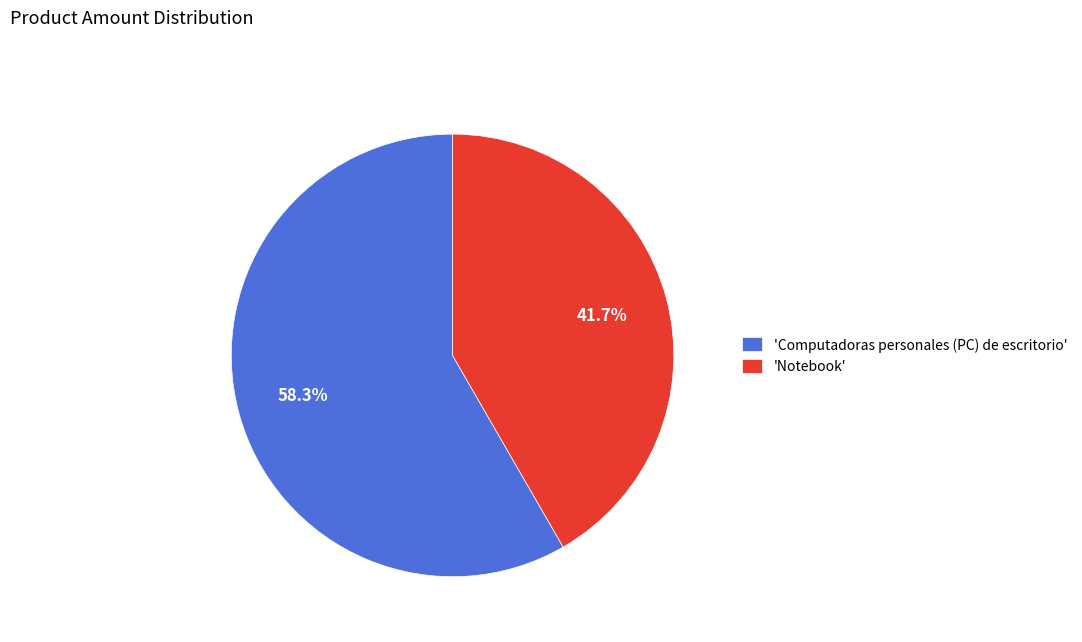

Count the number of slices in the pie.

2